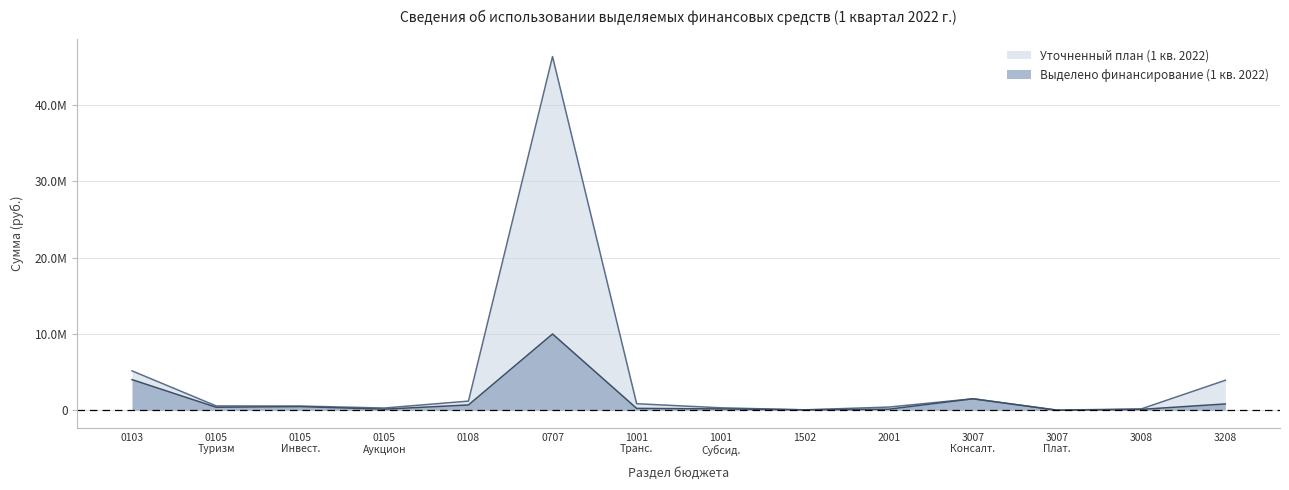

The value of Уточненный план (1 кв. 2022) at 1001 Транс. is 332467. True or false?

False